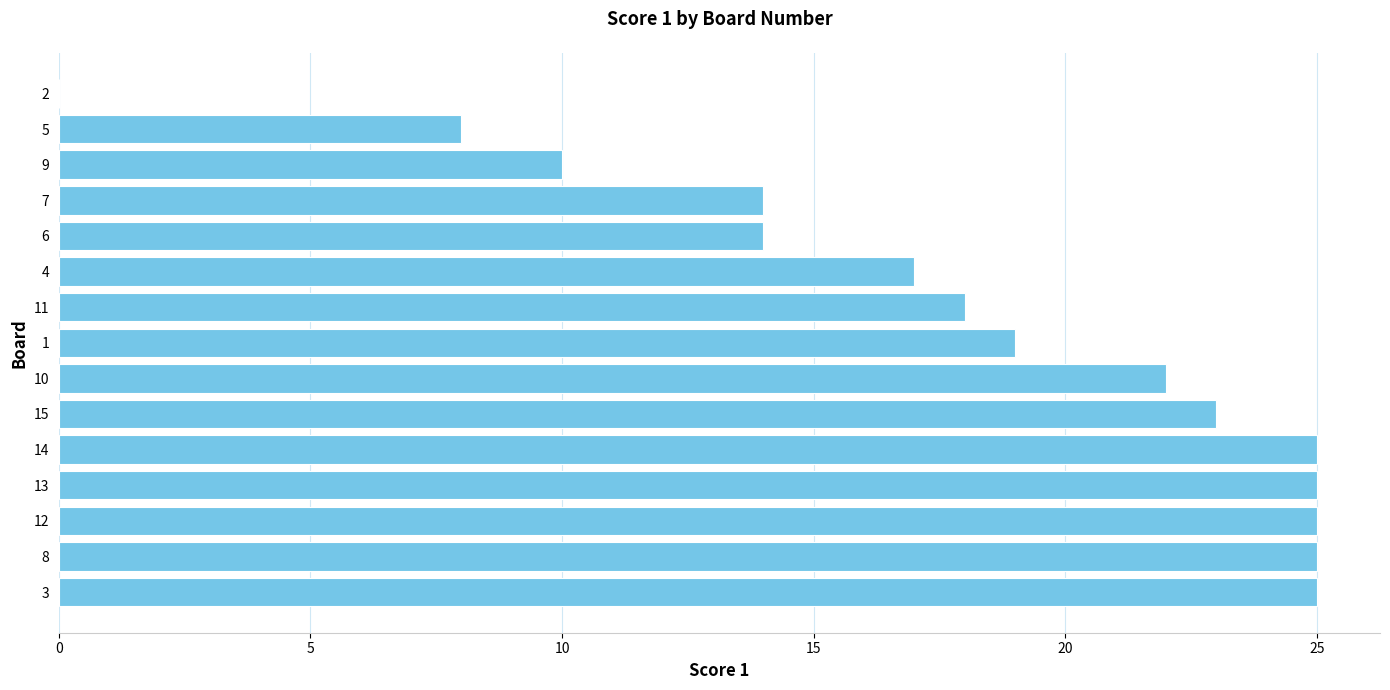

True or false: the data shows 19 at 1.

True